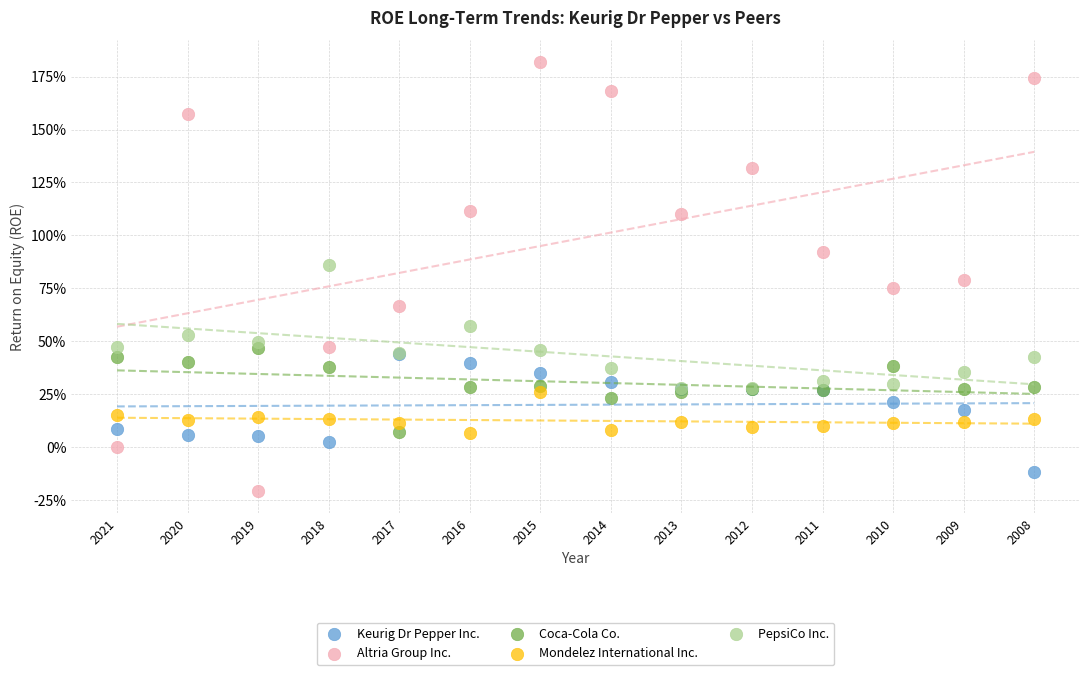

What are all the series names shown in the legend?

Keurig Dr Pepper Inc., Altria Group Inc., Coca-Cola Co., Mondelez International Inc., PepsiCo Inc.